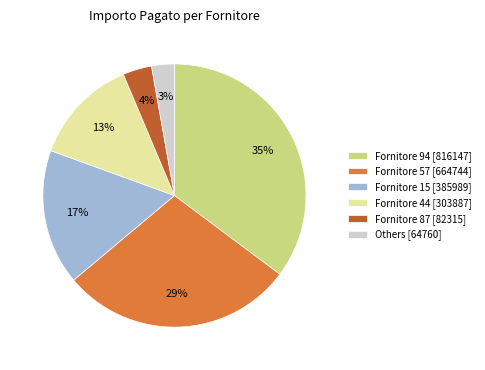

The Fornitore 94 [816147] slice represents 26% of the pie. True or false?

False